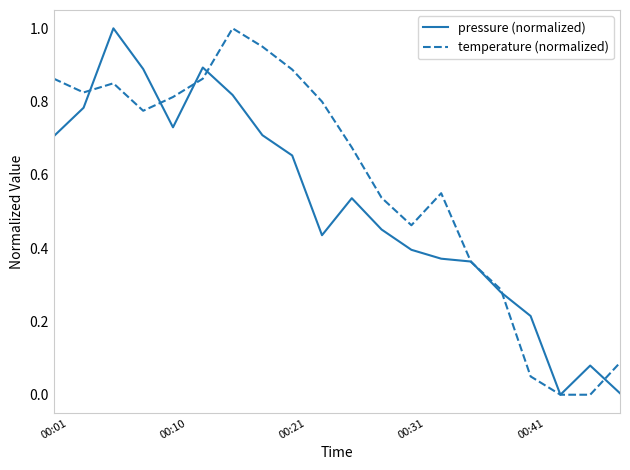

Which series has the largest total across all categories?

temperature (normalized)